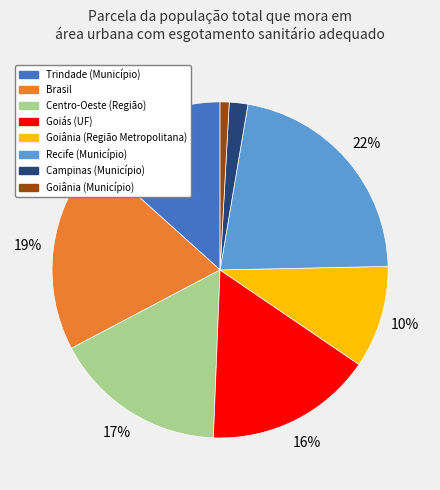

Is there a majority slice in this chart?

No